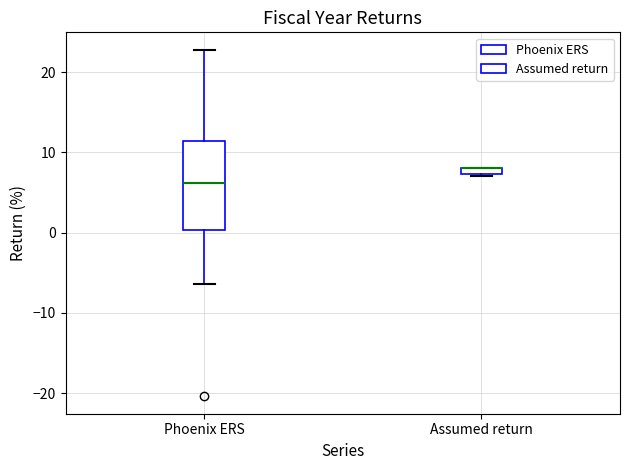

Where does the lower whisker of the box for Phoenix ERS end on the y-axis? The values are not printed on the chart, so give them approximately, as read against the axis.

-6